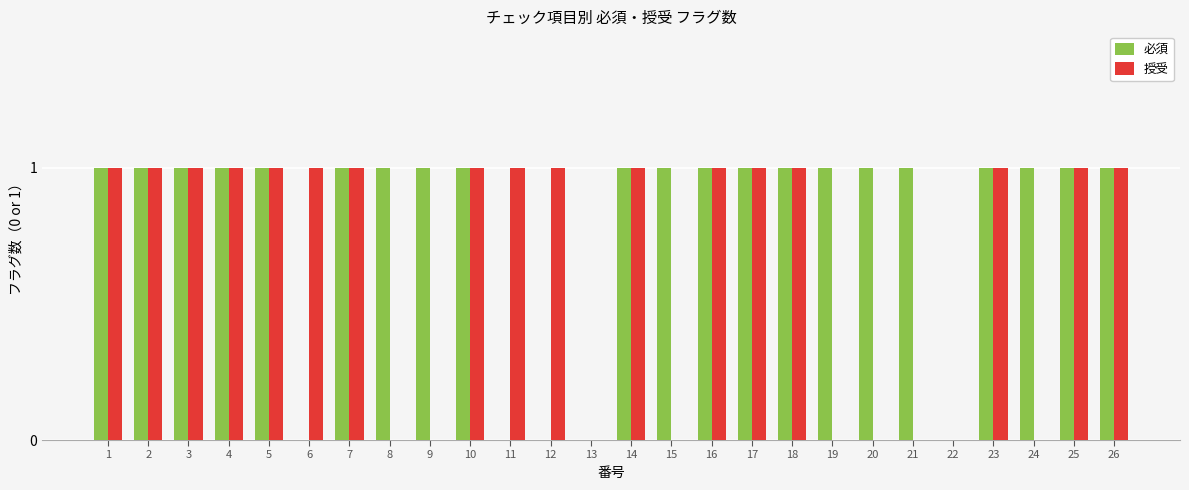

Which series has the largest total across all categories?

必須